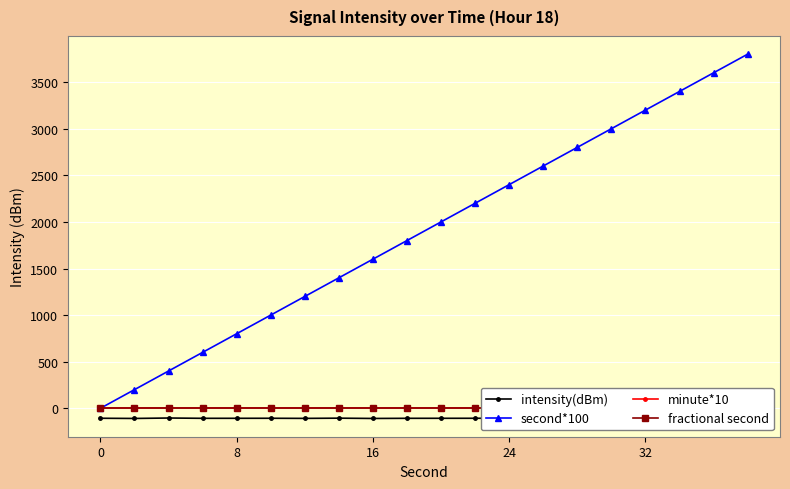

Is it true that second*100 equals 0 at 0?

True